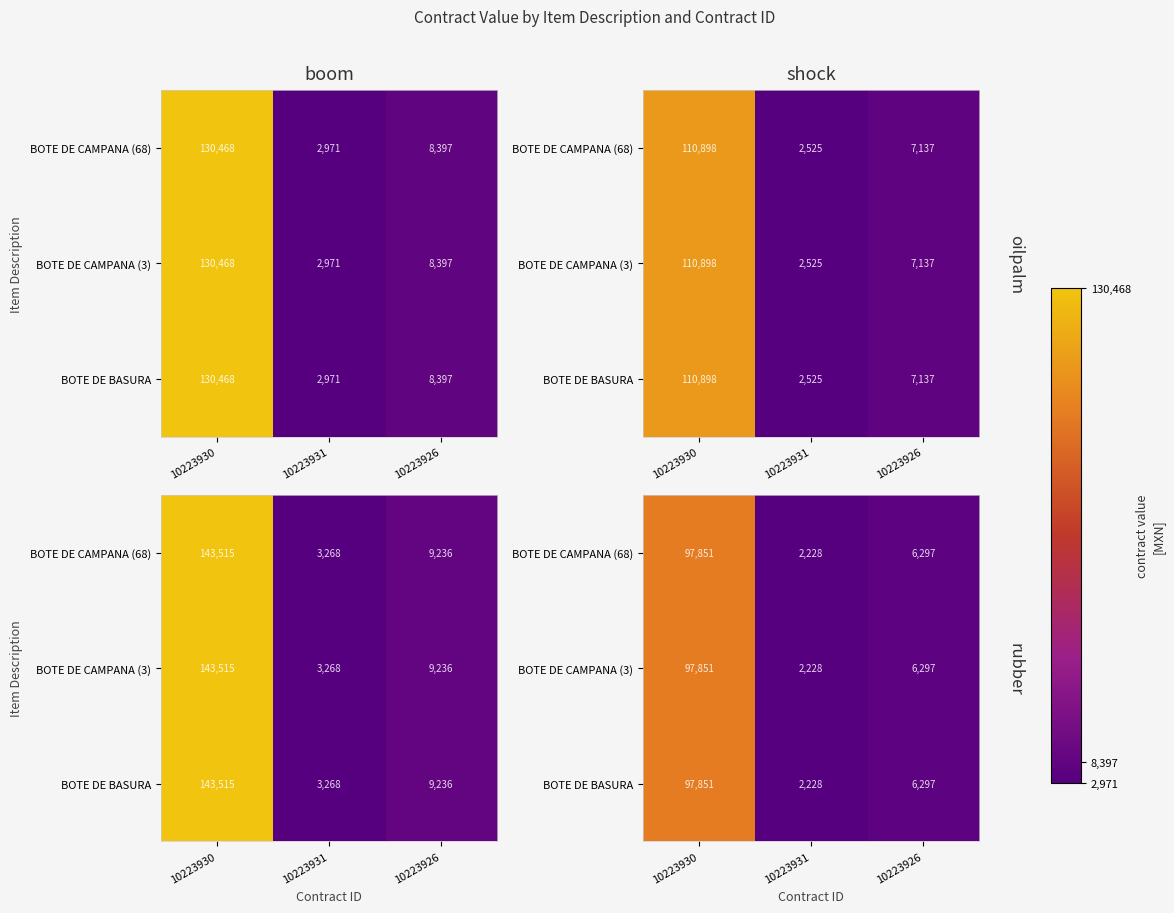

At which category is the sum across all series the highest?

10223930